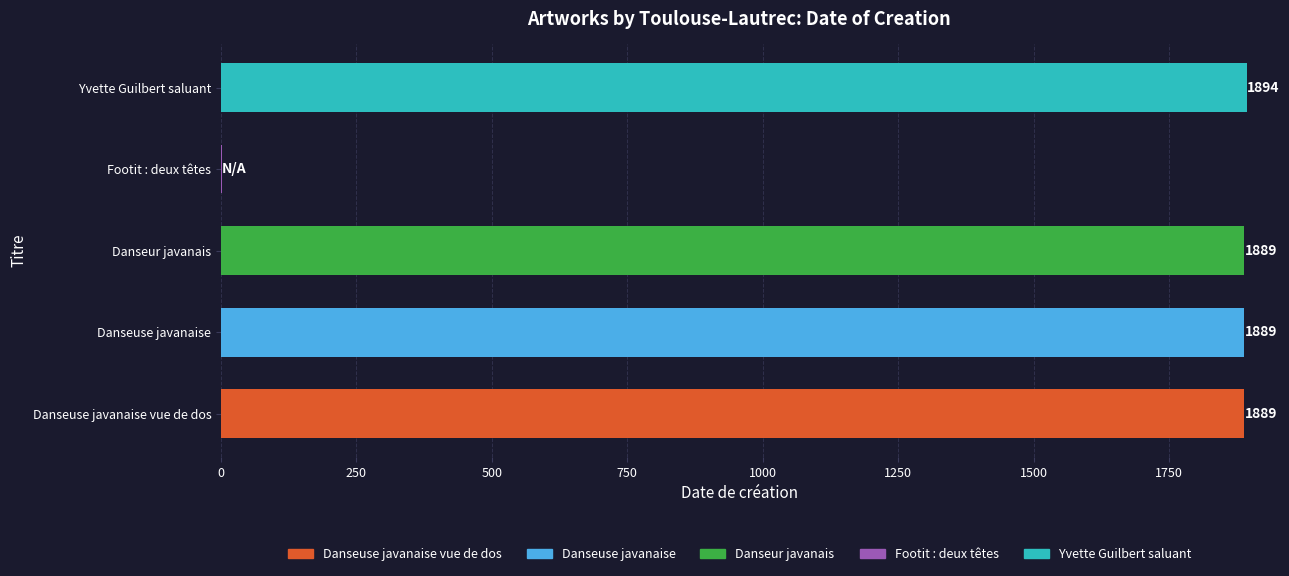

What is the average value?

1512